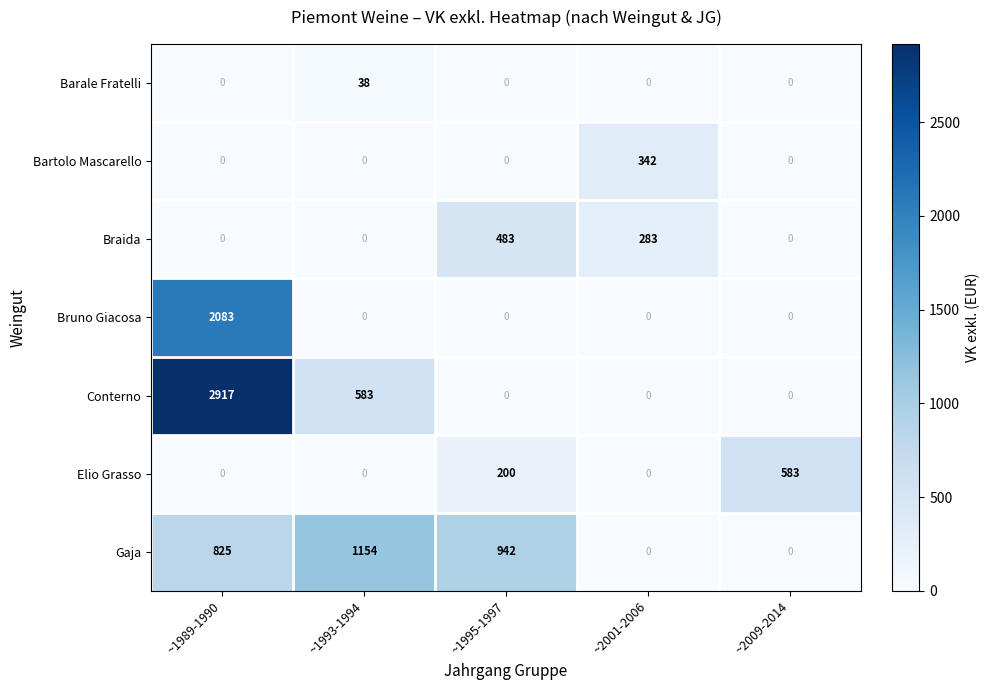

Which series has the largest total across all categories?

Conterno